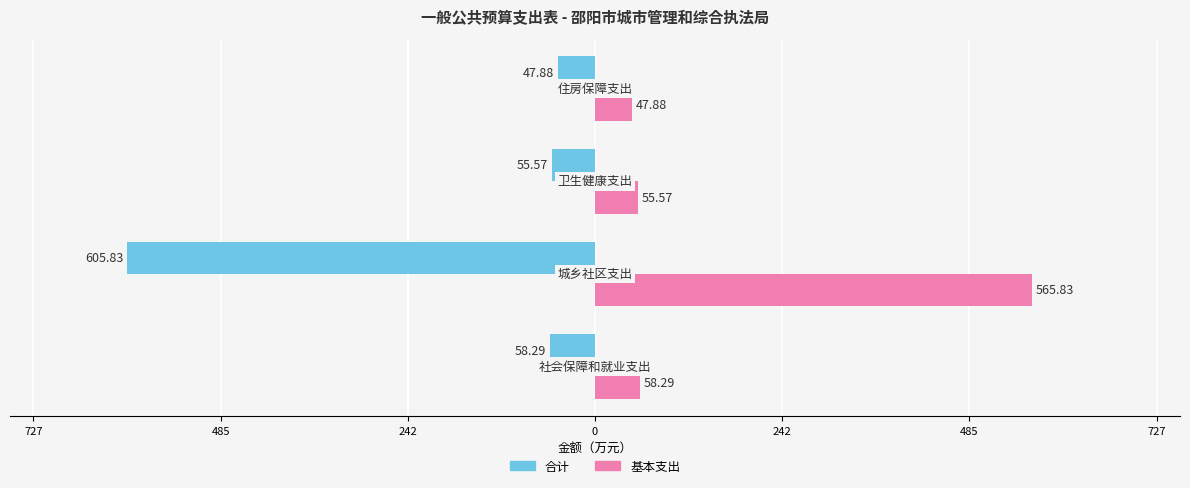

What is the difference between the maximum and minimum values in the 基本支出 series?

518.0